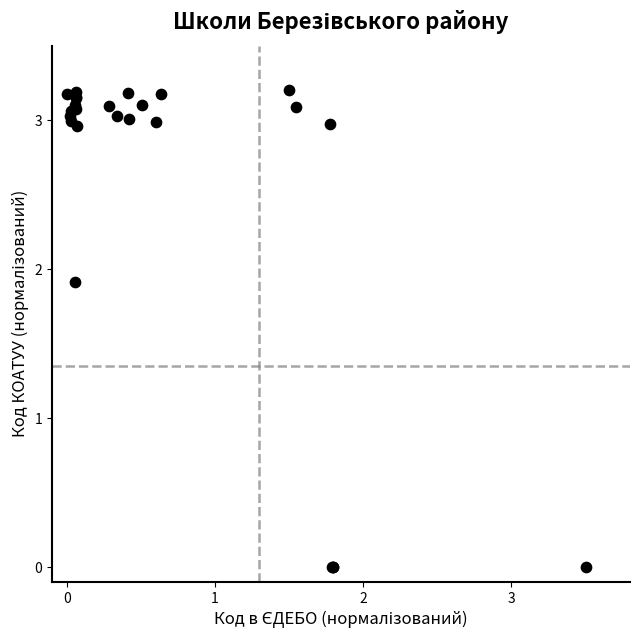

What Y value in the scatter plot is closest to 1?

1.9